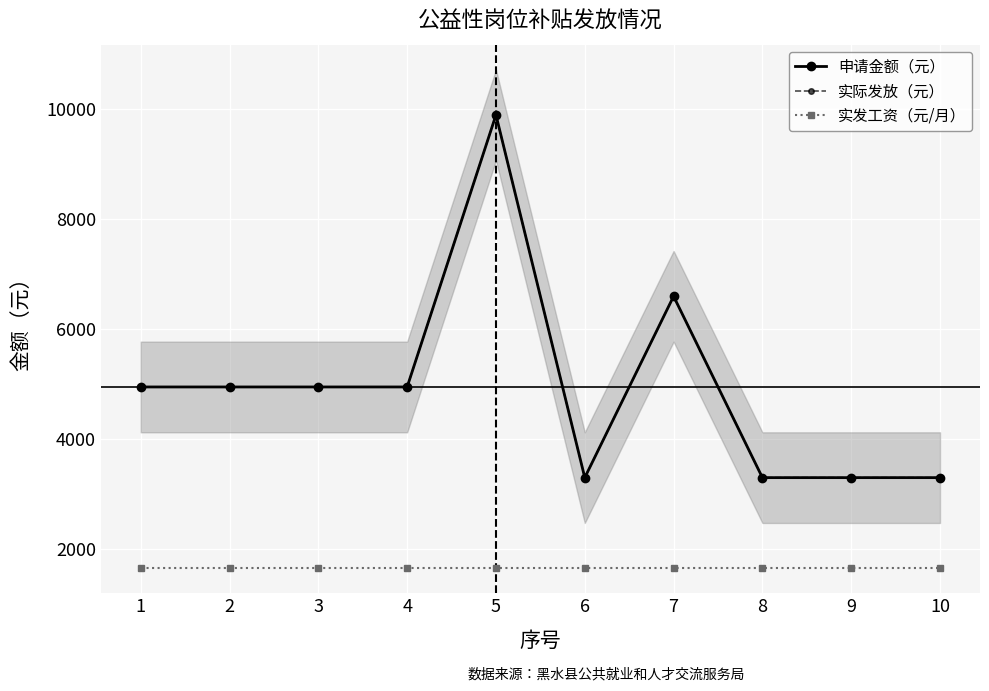

At 8, list the series in order from smallest to largest.

实发工资（元/月）, 申请金额（元）, 实际发放（元）